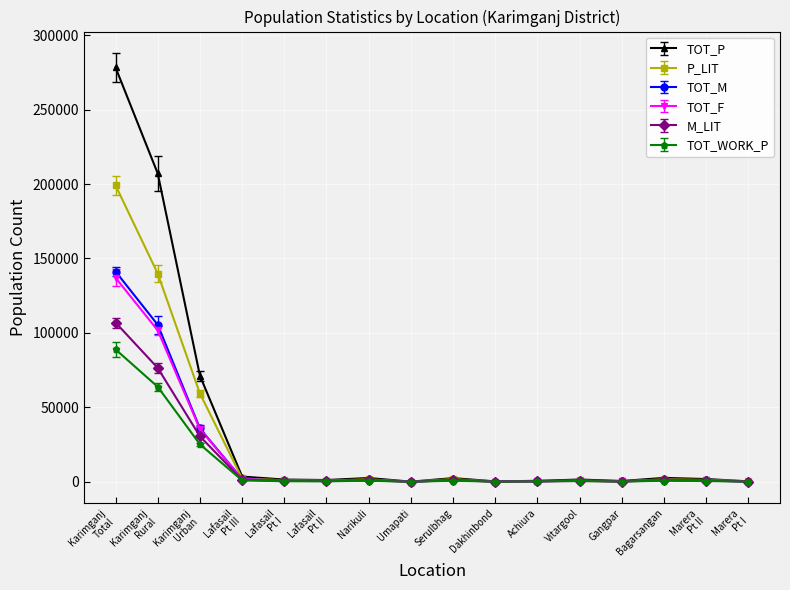

Does the chart display data point markers on the line(s)?

Yes